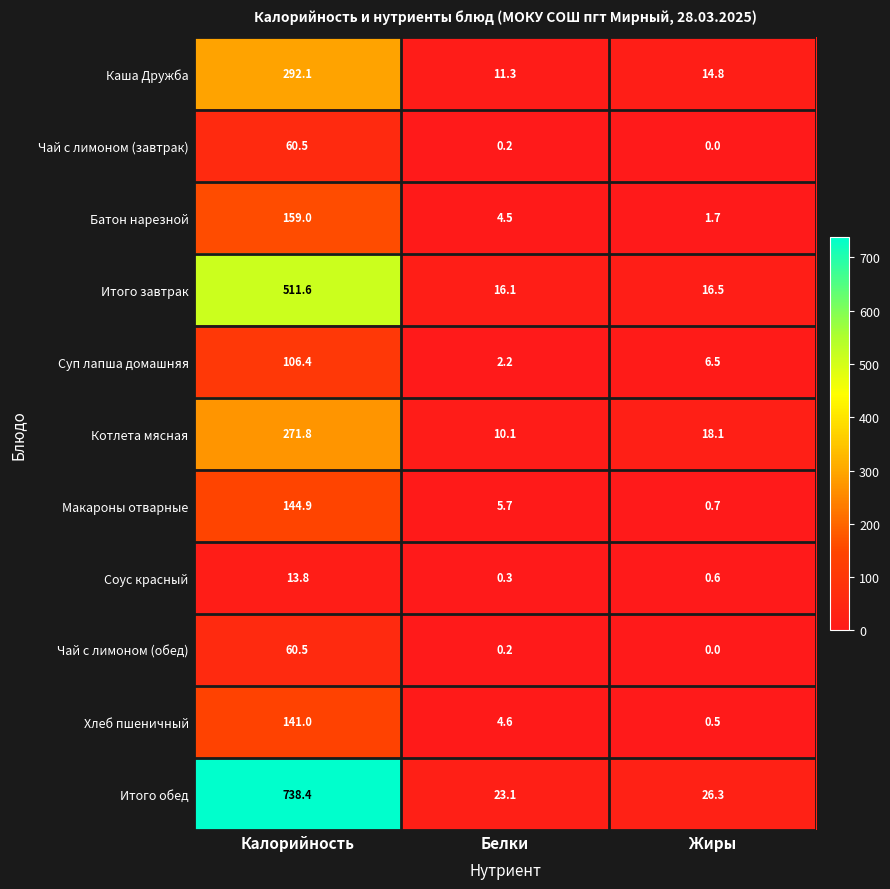

At which category is the sum across all series the highest?

Калорийность